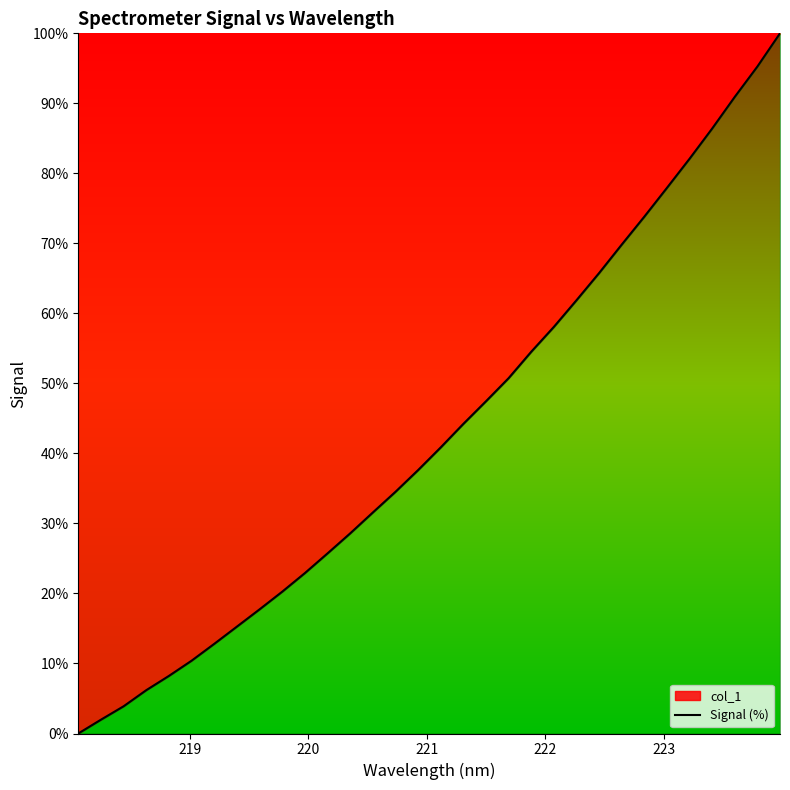

What is the difference between the maximum and minimum values?

100.0